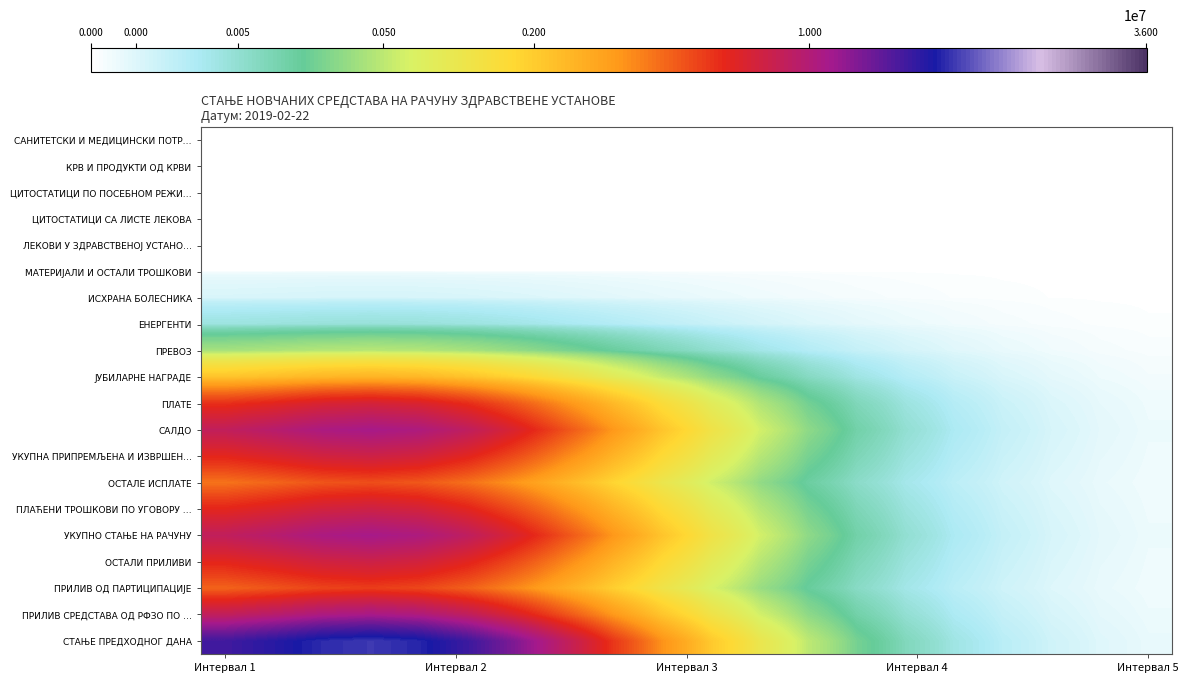

Count the number of data series in this chart.

20